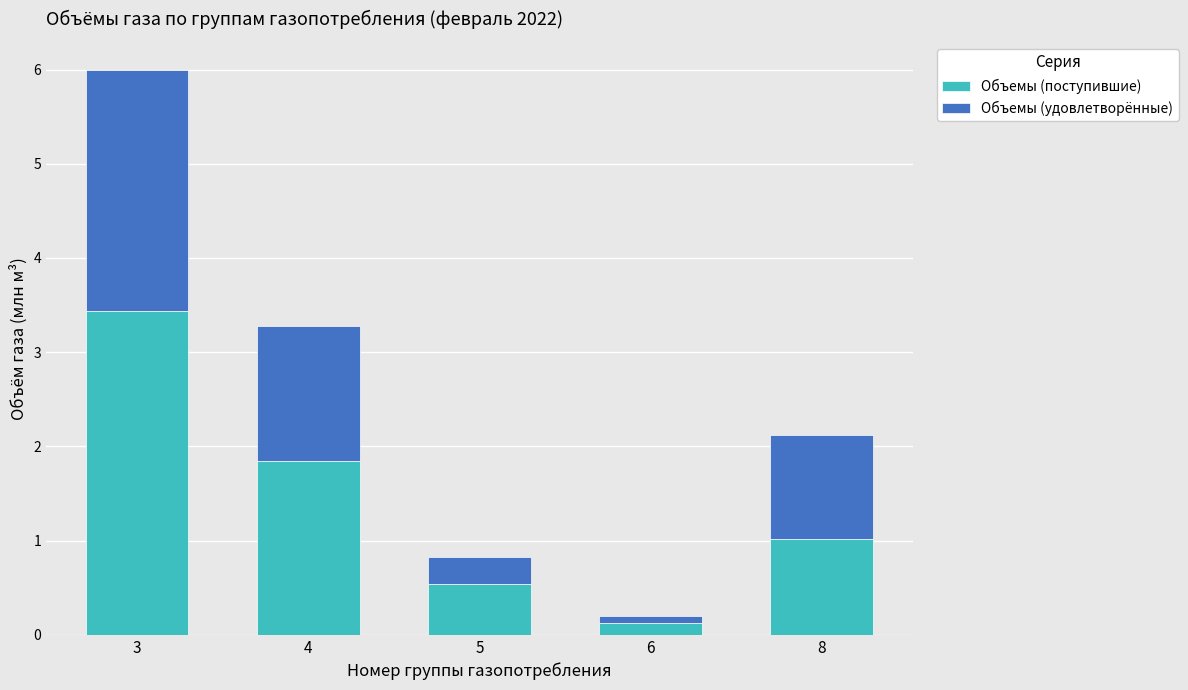

What is the highest value of the Объемы (поступившие) series?

3.4